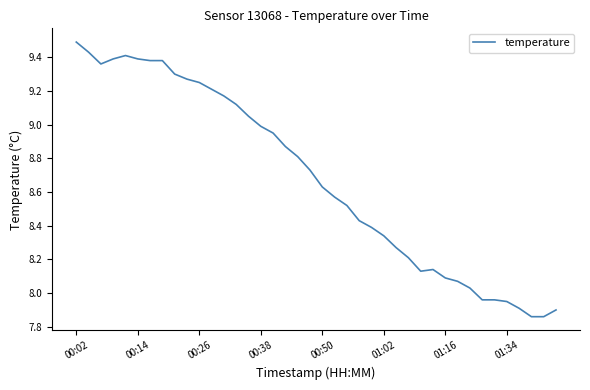

What is the difference between the maximum and minimum values?

1.6